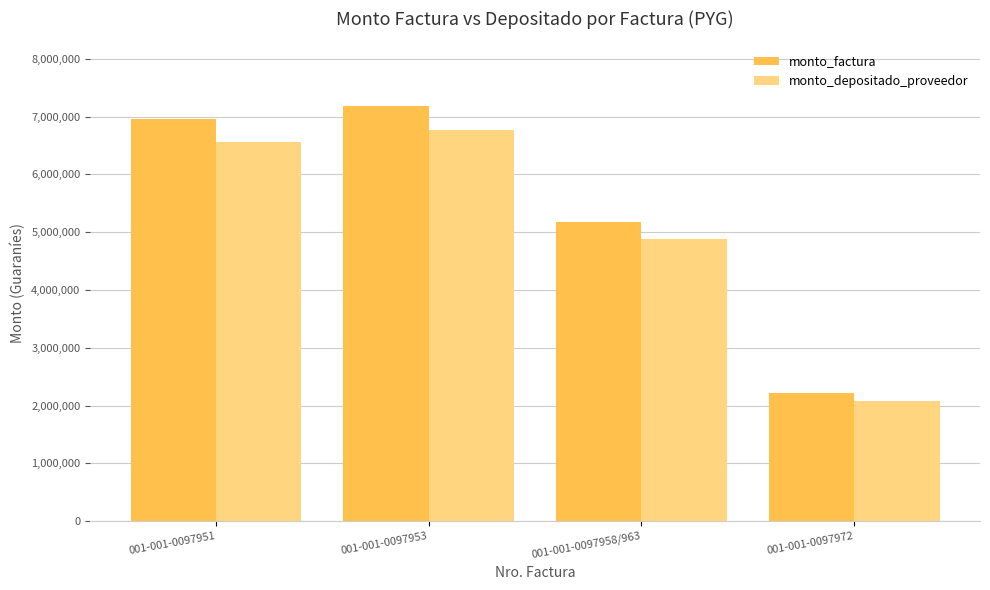

Rank the categories by monto_depositado_proveedor value from lowest to highest.

001-001-0097972, 001-001-0097958/963, 001-001-0097951, 001-001-0097953